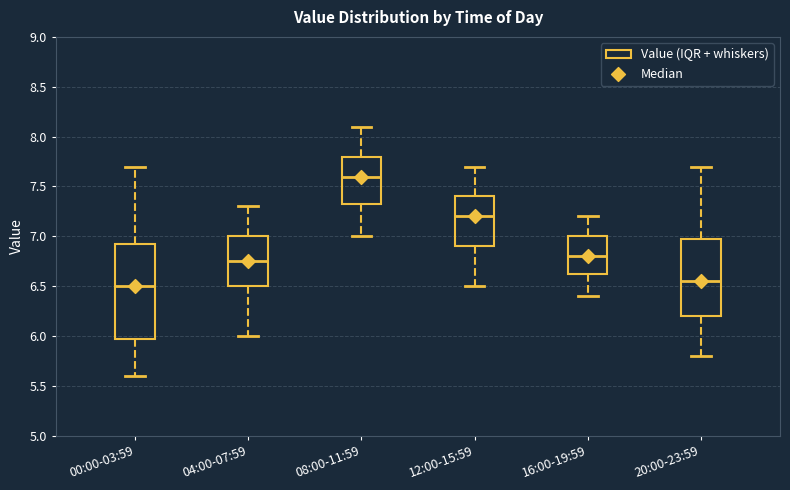

Reading left to right, transcribe this box plot: for each box, give where its median line is, the range the box spans, and where its two whiskers end, as read against the y-axis. The values are not printed on the chart, so give them approximately, as read against the axis.

00:00-03:59: median 6.50, box 6.00 to 6.95, whiskers 5.60 to 7.70
04:00-07:59: median 6.75, box 6.50 to 7.00, whiskers 6.00 to 7.30
08:00-11:59: median 7.60, box 7.35 to 7.80, whiskers 7.00 to 8.10
12:00-15:59: median 7.20, box 6.90 to 7.40, whiskers 6.50 to 7.70
16:00-19:59: median 6.80, box 6.65 to 7.00, whiskers 6.40 to 7.20
20:00-23:59: median 6.55, box 6.20 to 7.00, whiskers 5.80 to 7.70